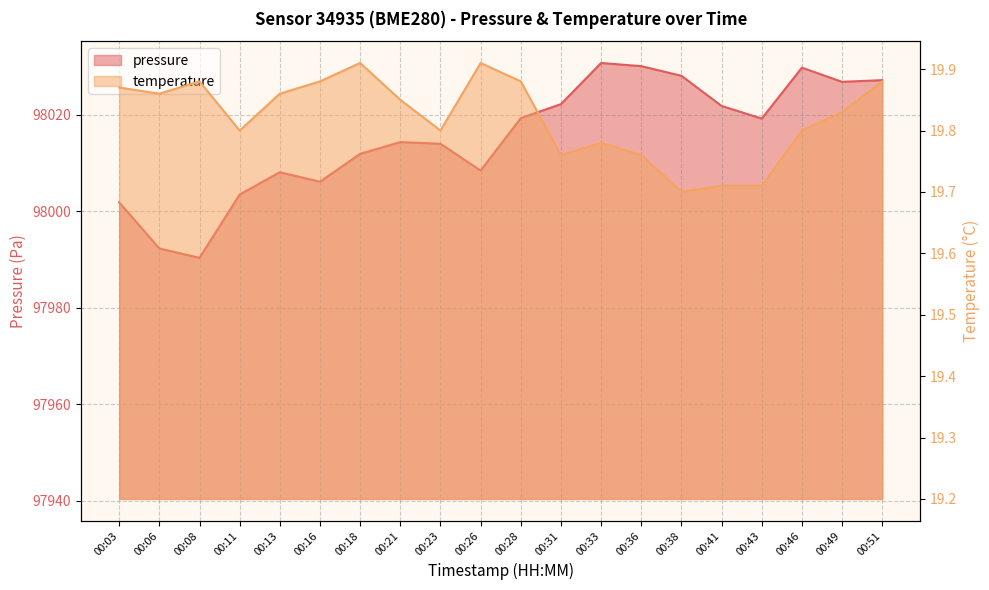

Reading right to left, list all the values displayed in this chart.

pressure: 98027.2	98026.8	98029.8	98019.2	98021.8	98028.1	98030.1	98030.8	98022.2	98019.3	98008.4	98014.0	98014.3	98011.9	98006.1	98008.1	98003.5	97990.3	97992.3	98001.8
temperature: 19.9	19.8	19.8	19.7	19.7	19.7	19.8	19.8	19.8	19.9	19.9	19.8	19.9	19.9	19.9	19.9	19.8	19.9	19.9	19.9